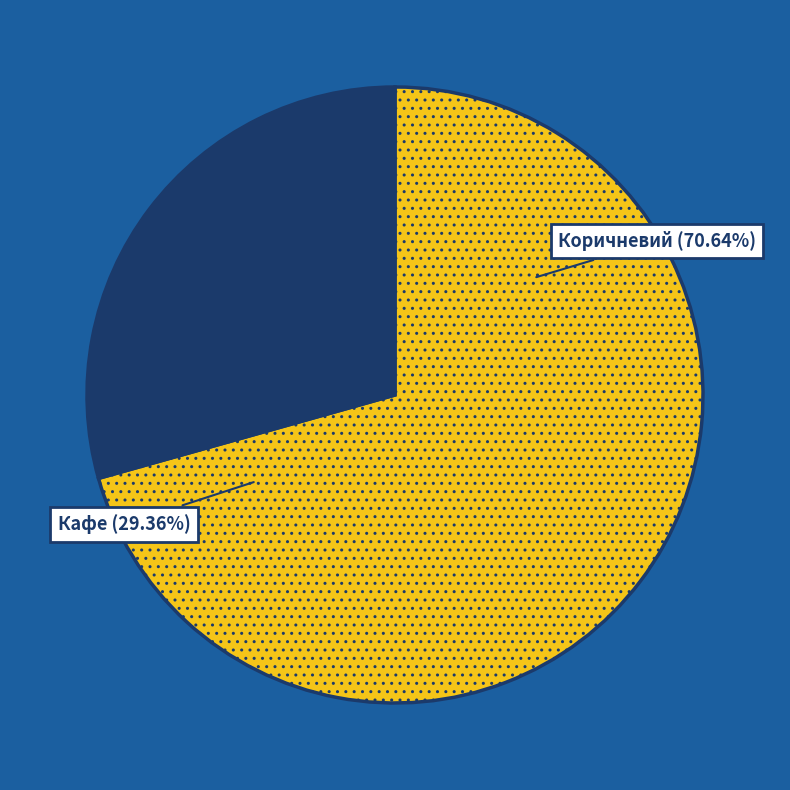

To the nearest percent, what is the difference between the largest and smallest slice percentages?

41%